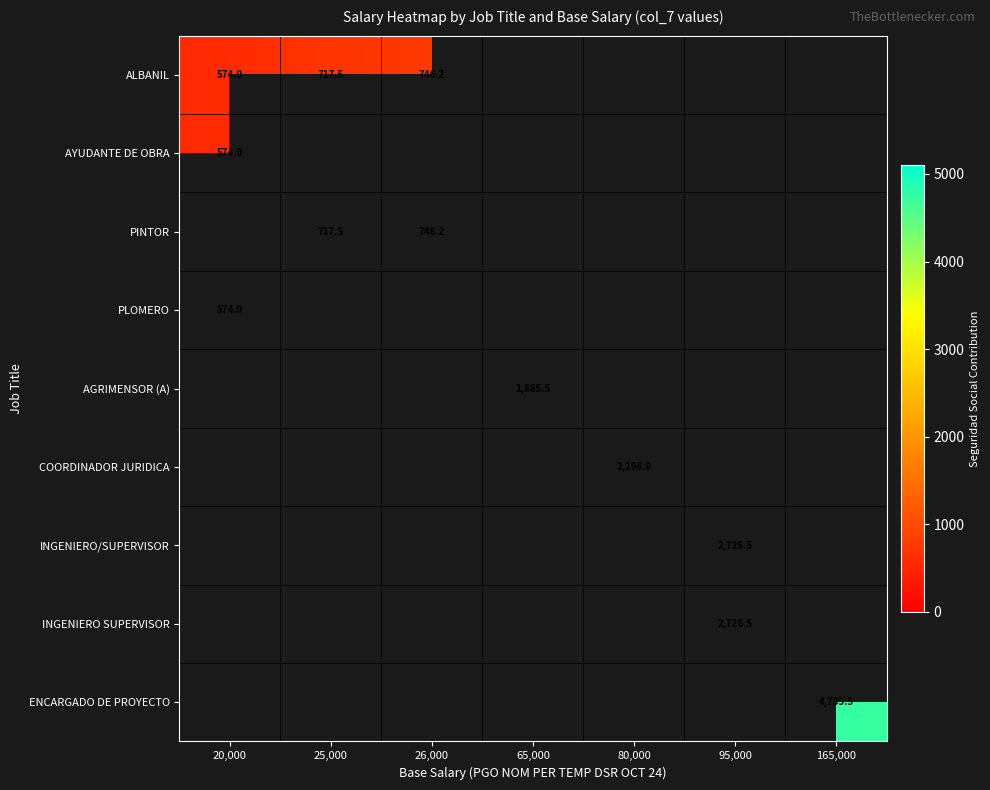

Is it true that PINTOR equals 717.5 at 25,000?

True